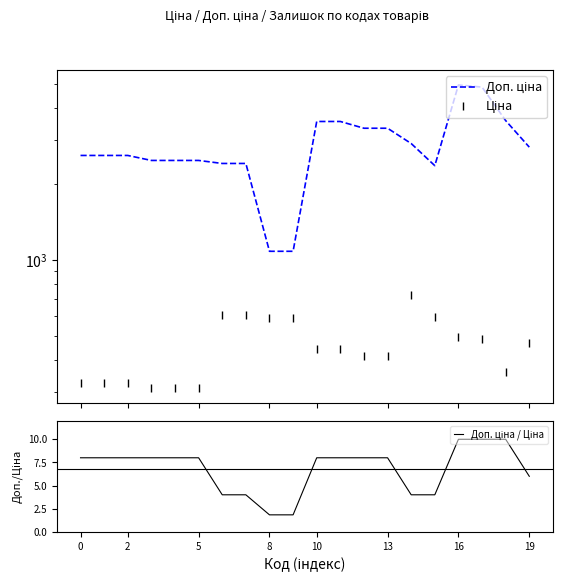

Is the value of Доп. ціна at 16 greater than the value of Доп. ціна / Ціна at 13?

Yes